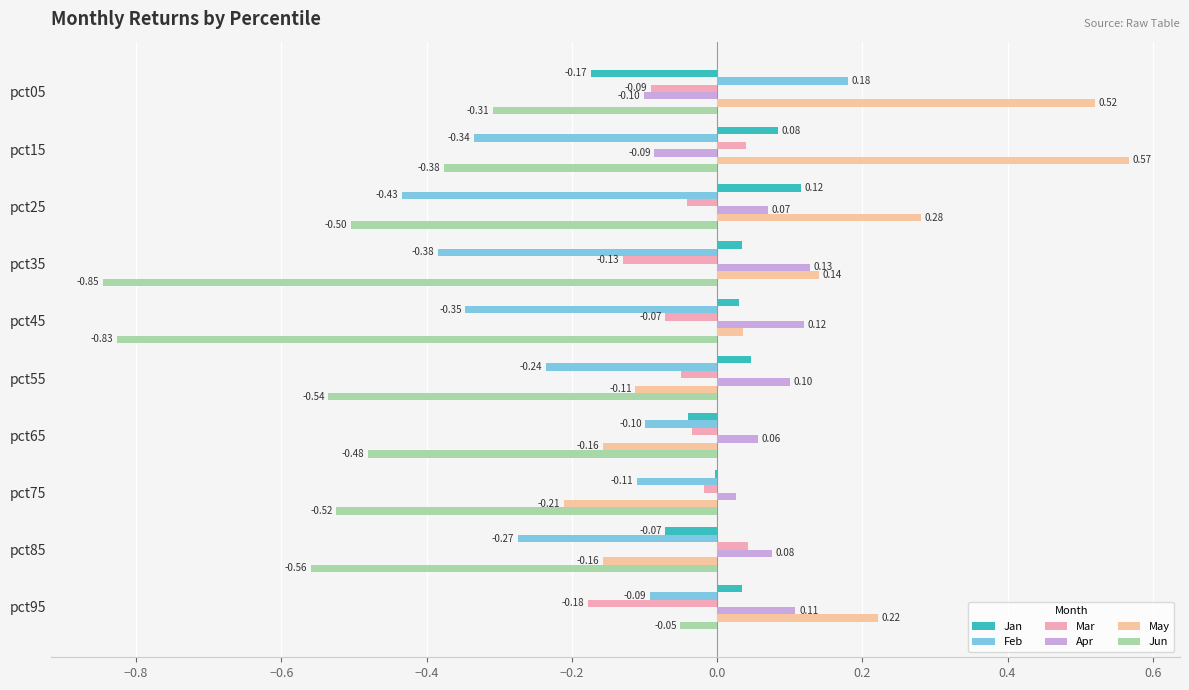

What are all the series names shown in the legend?

Jan, Feb, Mar, Apr, May, Jun